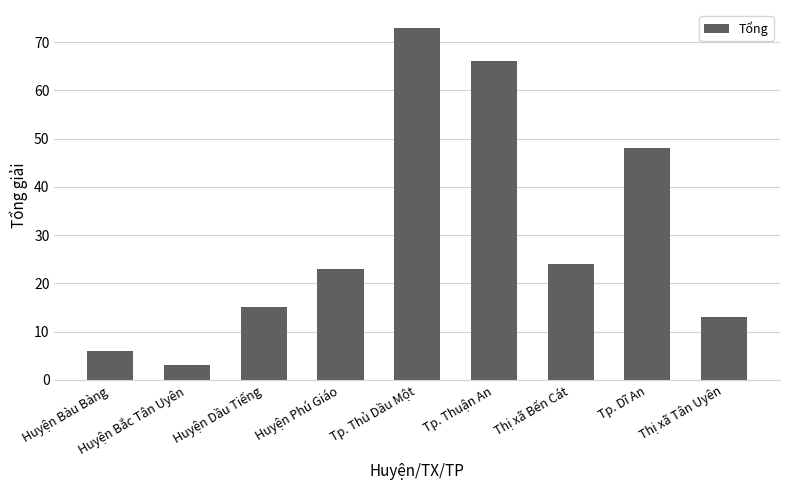

Reading left to right, what are all the values shown in this chart?

Huyện Bàu Bàng=6	Huyện Bắc Tân Uyên=3	Huyện Dầu Tiếng=15	Huyện Phú Giáo=23	Tp. Thủ Dầu Một=73	Tp. Thuận An=66	Thị xã Bến Cát=24	Tp. Dĩ An=48	Thị xã Tân Uyên=13